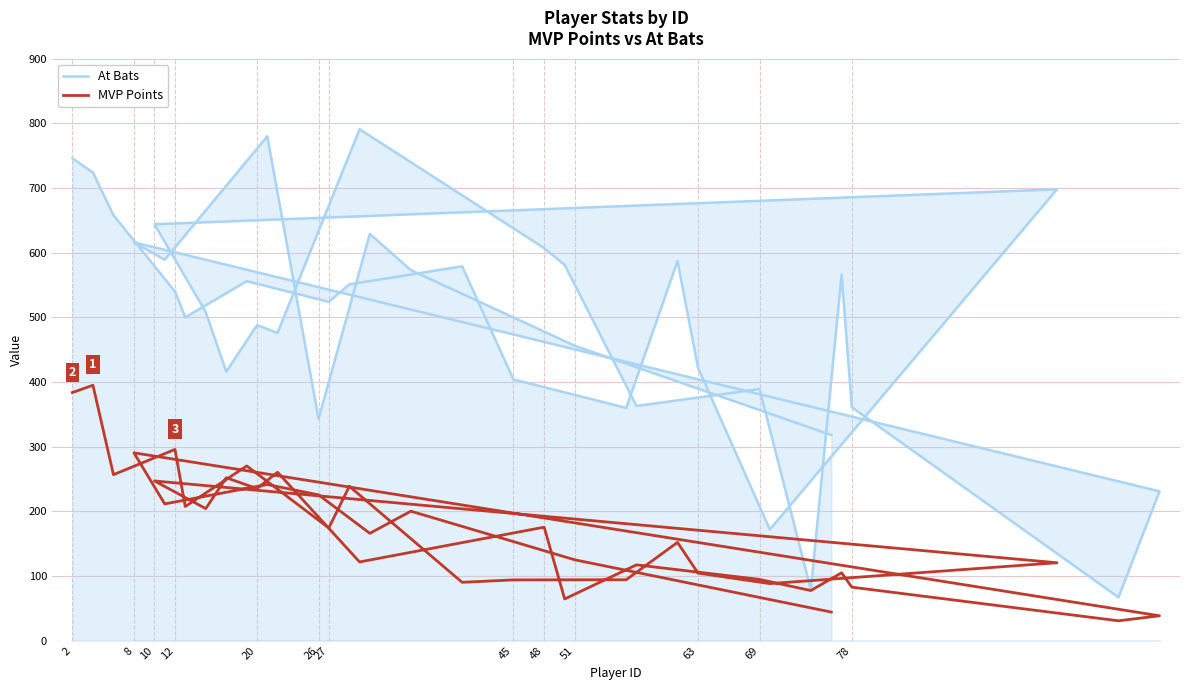

True or false: At Bats and MVP Points cross at least once.

False